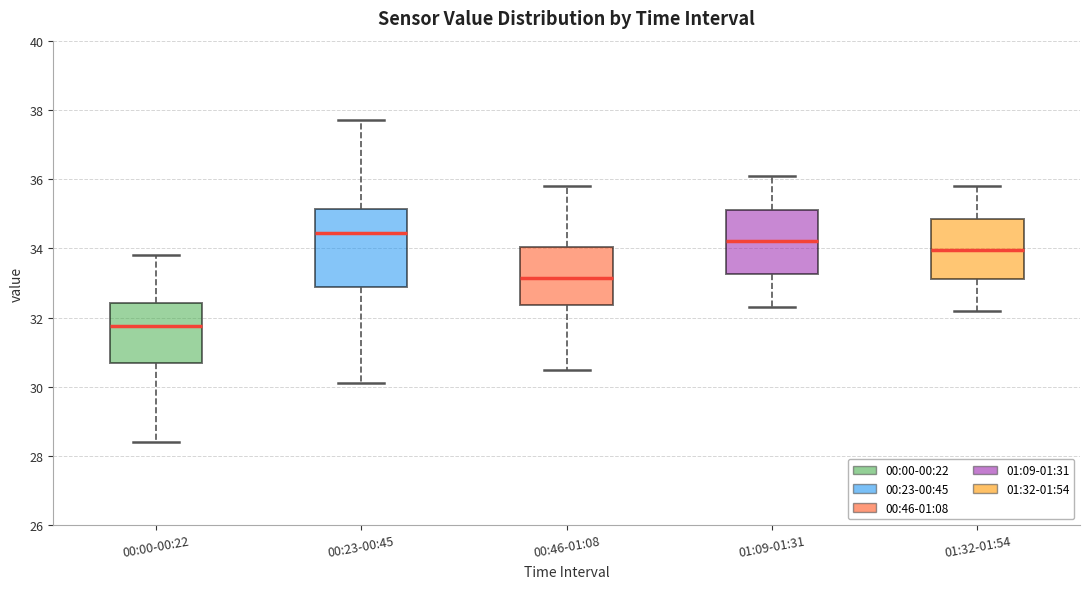

Where does the median line of the box for 00:46-01:08 sit on the y-axis? The values are not printed on the chart, so give them approximately, as read against the axis.

33.2